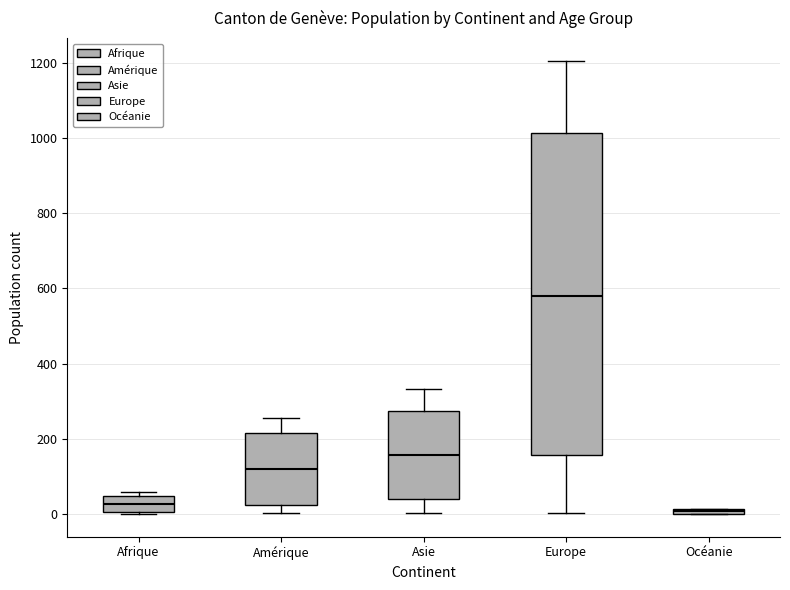

Comparing the boxes themselves (not the whiskers), which one is the tallest?

Europe